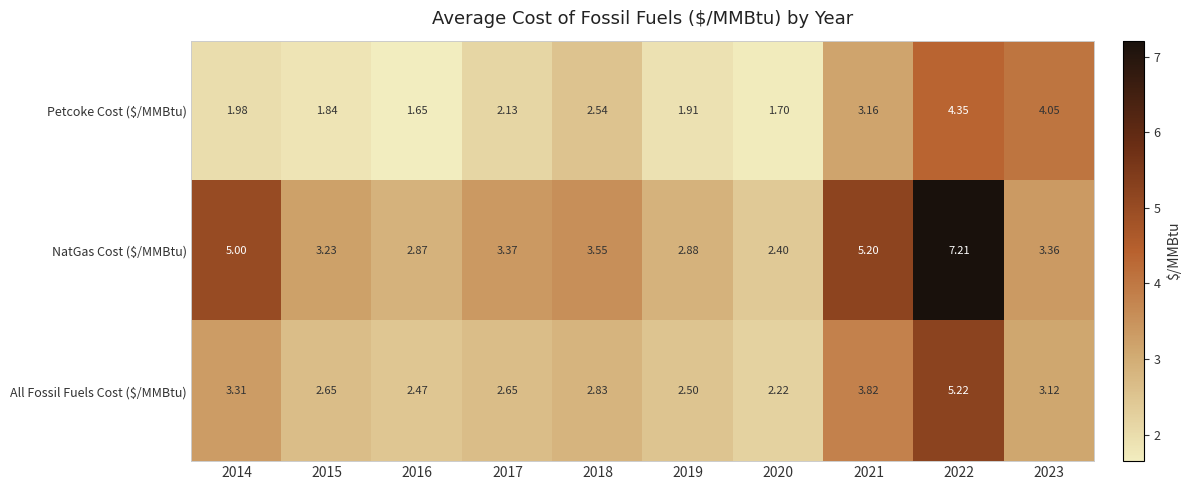

Which series has the largest range (max minus min)?

NatGas Cost ($/MMBtu)